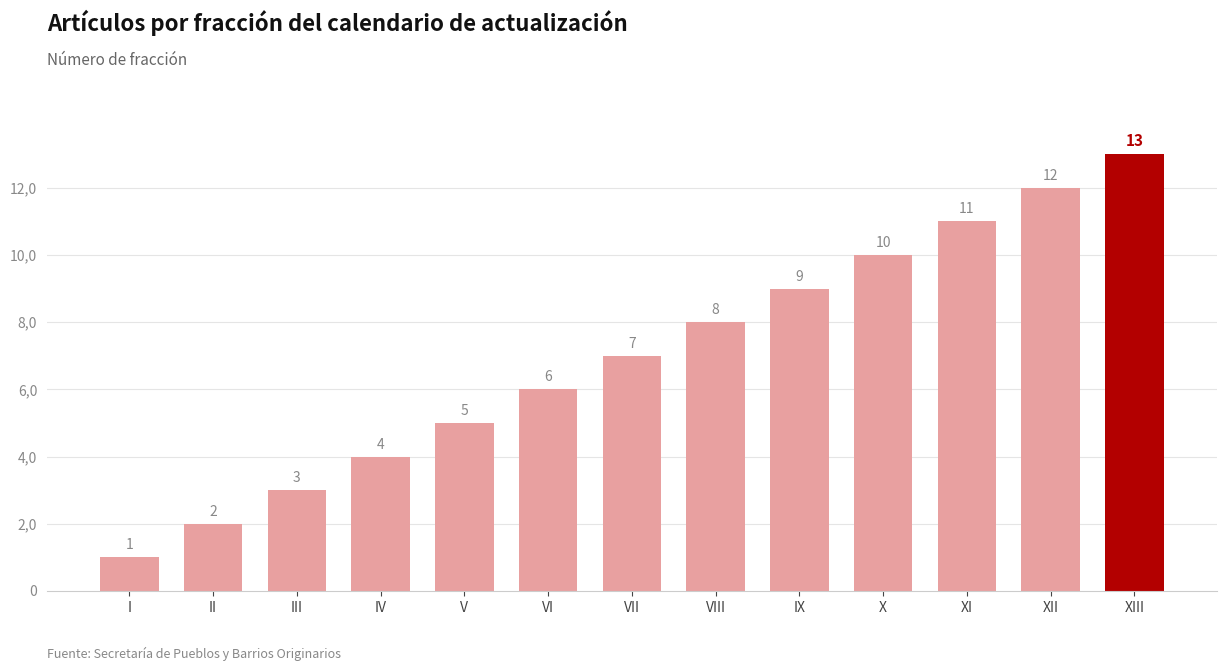

Rank the categories by value from highest to lowest.

XIII, XII, XI, X, IX, VIII, VII, VI, V, IV, III, II, I